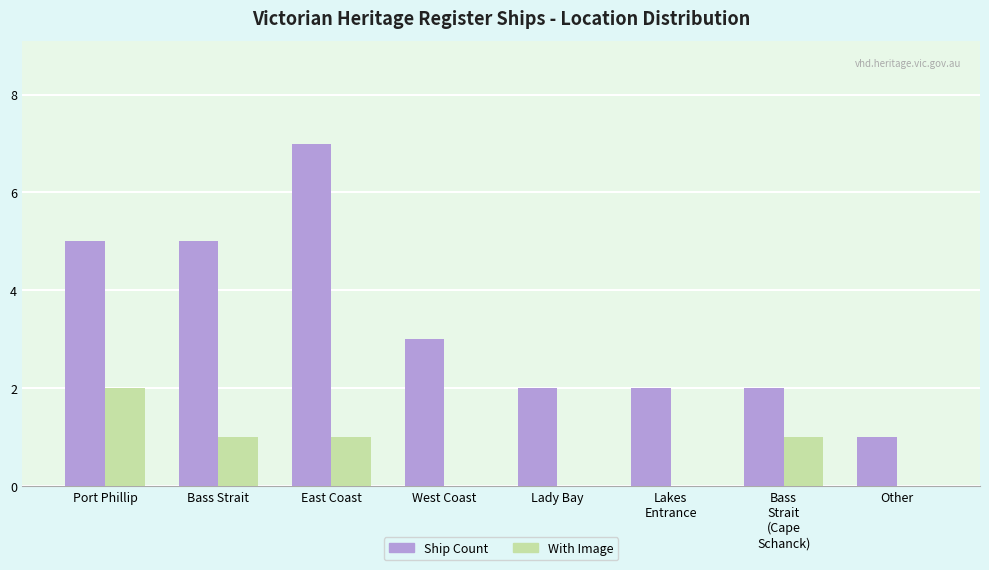

How many With Image values are between 0 and 1?

7